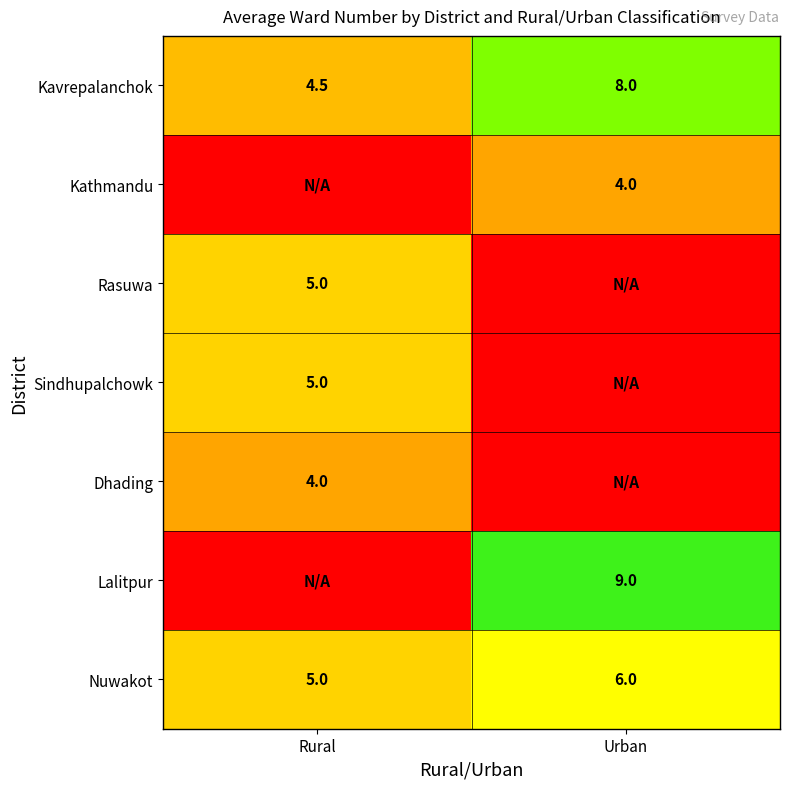

What is the sum of all Kavrepalanchok values?

12.5